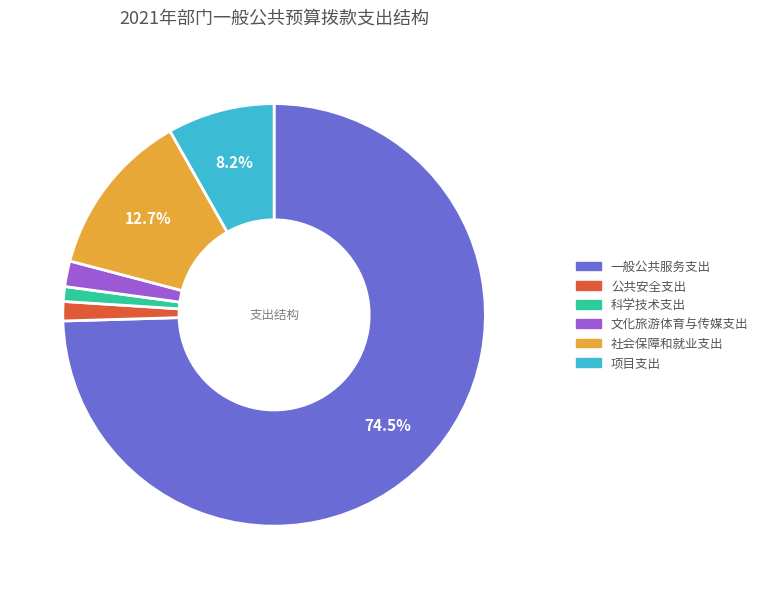

What is the ratio of the value at 项目支出 to the value at 社会保障和就业支出?

0.6